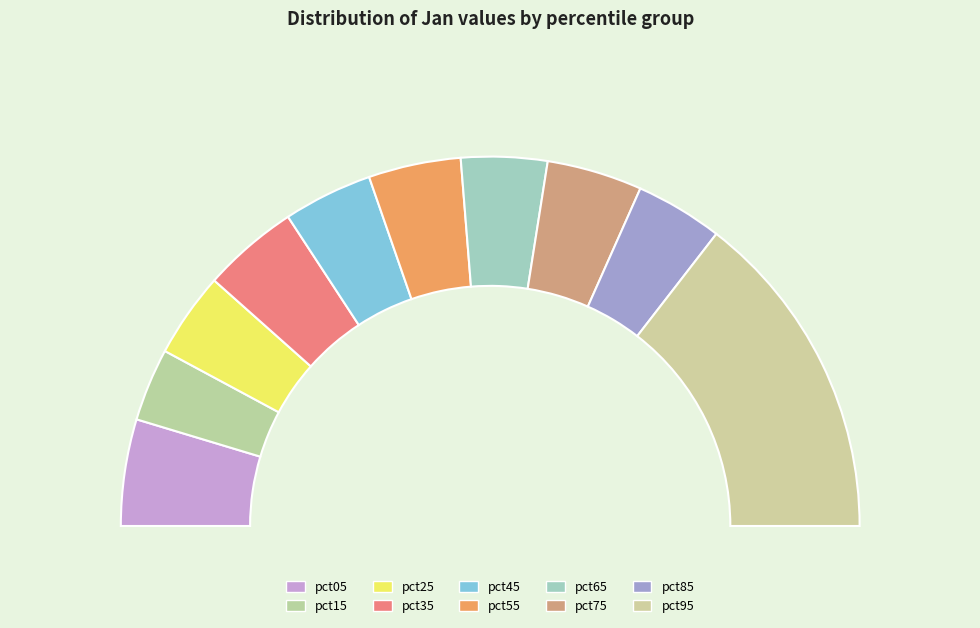

Which slice is the largest?

pct95